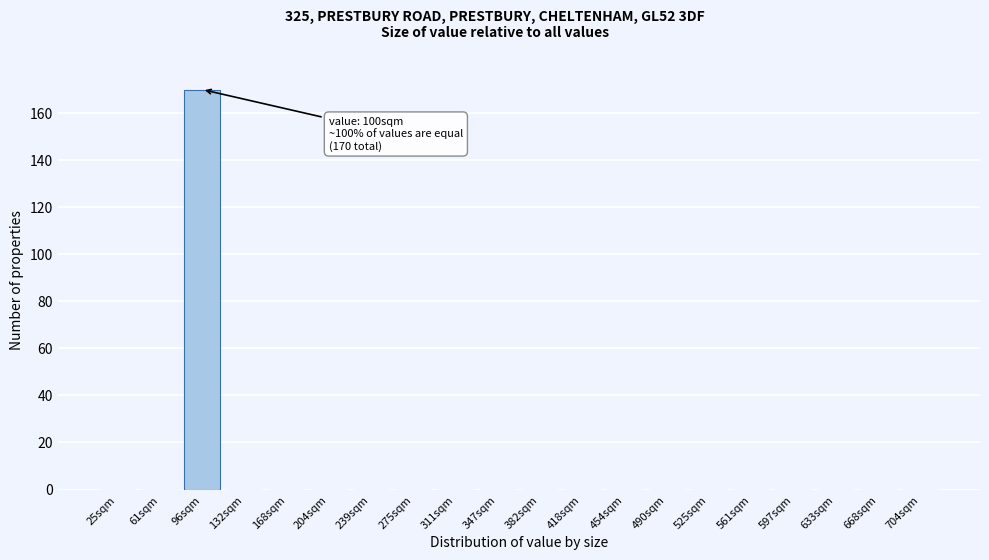

Reading right to left, transcribe all the data shown in this chart.

704sqm=0	668sqm=0	633sqm=0	597sqm=0	561sqm=0	525sqm=0	490sqm=0	454sqm=0	418sqm=0	382sqm=0	347sqm=0	311sqm=0	275sqm=0	239sqm=0	204sqm=0	168sqm=0	132sqm=0	96sqm=170	61sqm=0	25sqm=0